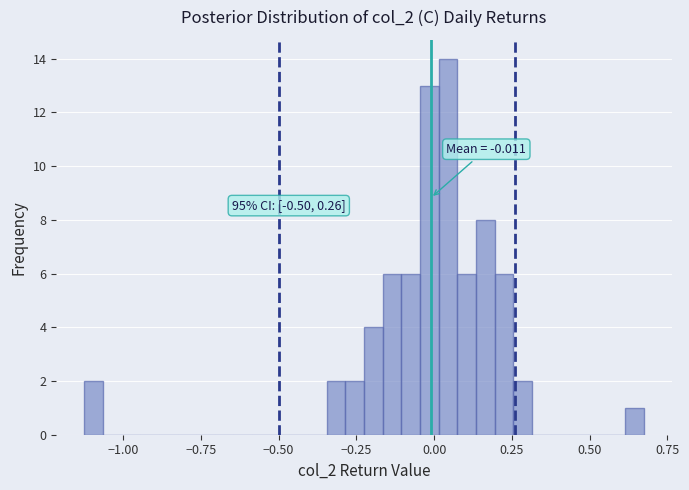

Read against the x-axis, roughly where is the centre of the tallest bar?

0.05